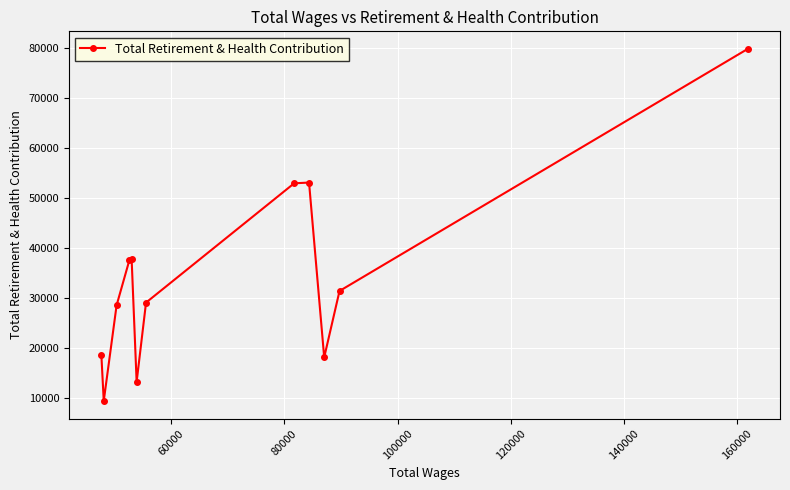

What is the minimum value shown in the chart?

9503